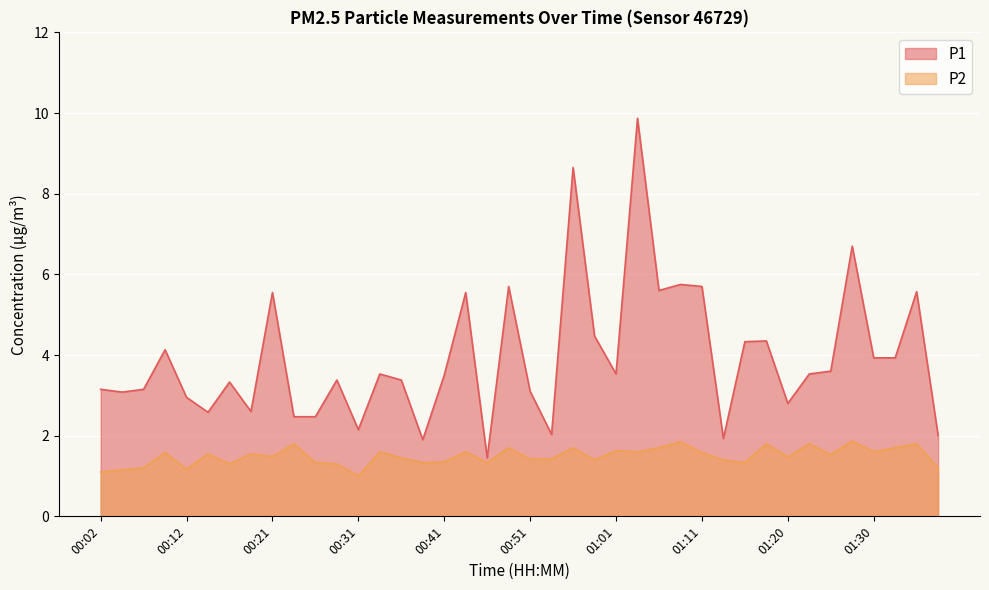

Where is the first local maximum for P1?

00:09